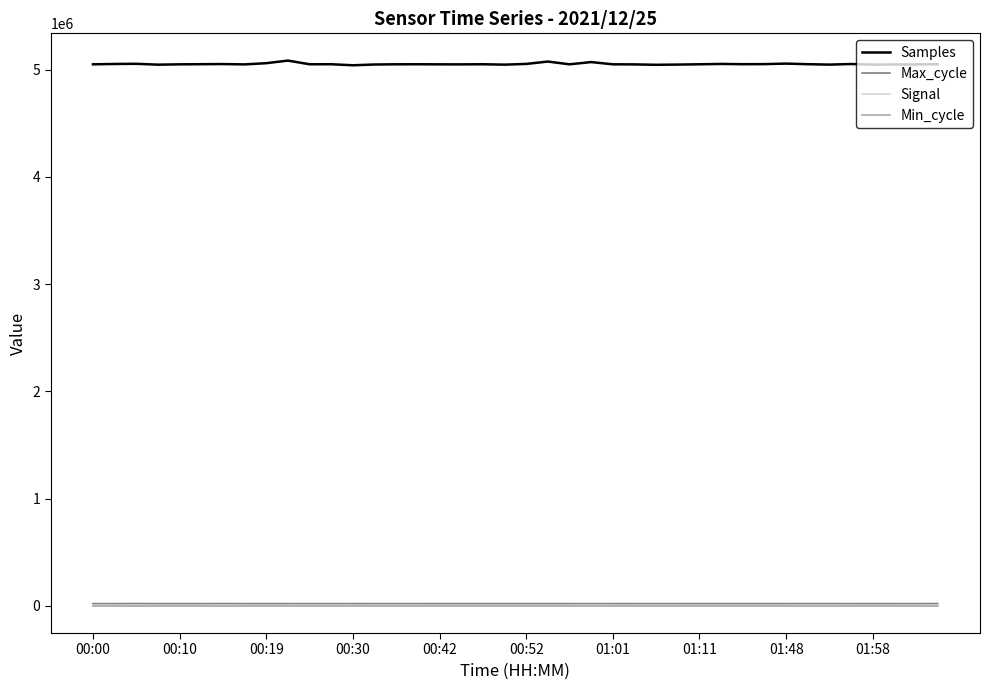

At how many categories does at least one series exceed 4931880?

40